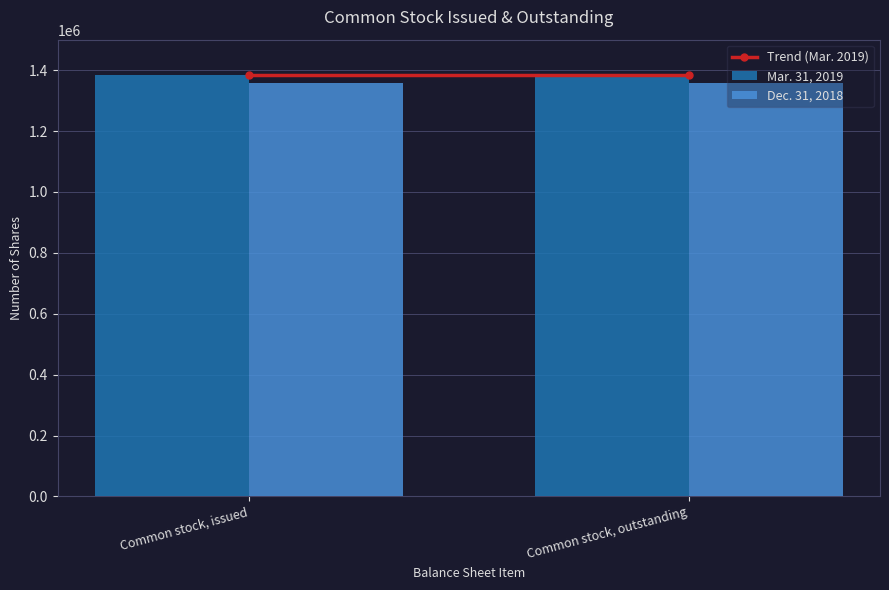

Reading right to left, extract all data points from this chart.

Mar. 31, 2019: 1383731	1383731
Dec. 31, 2018: 1358597	1358597